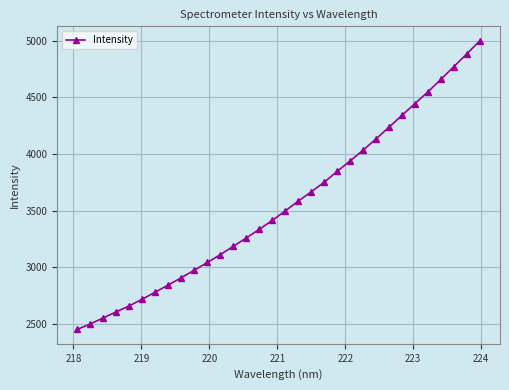

What is the maximum value shown in the chart?

5000.7